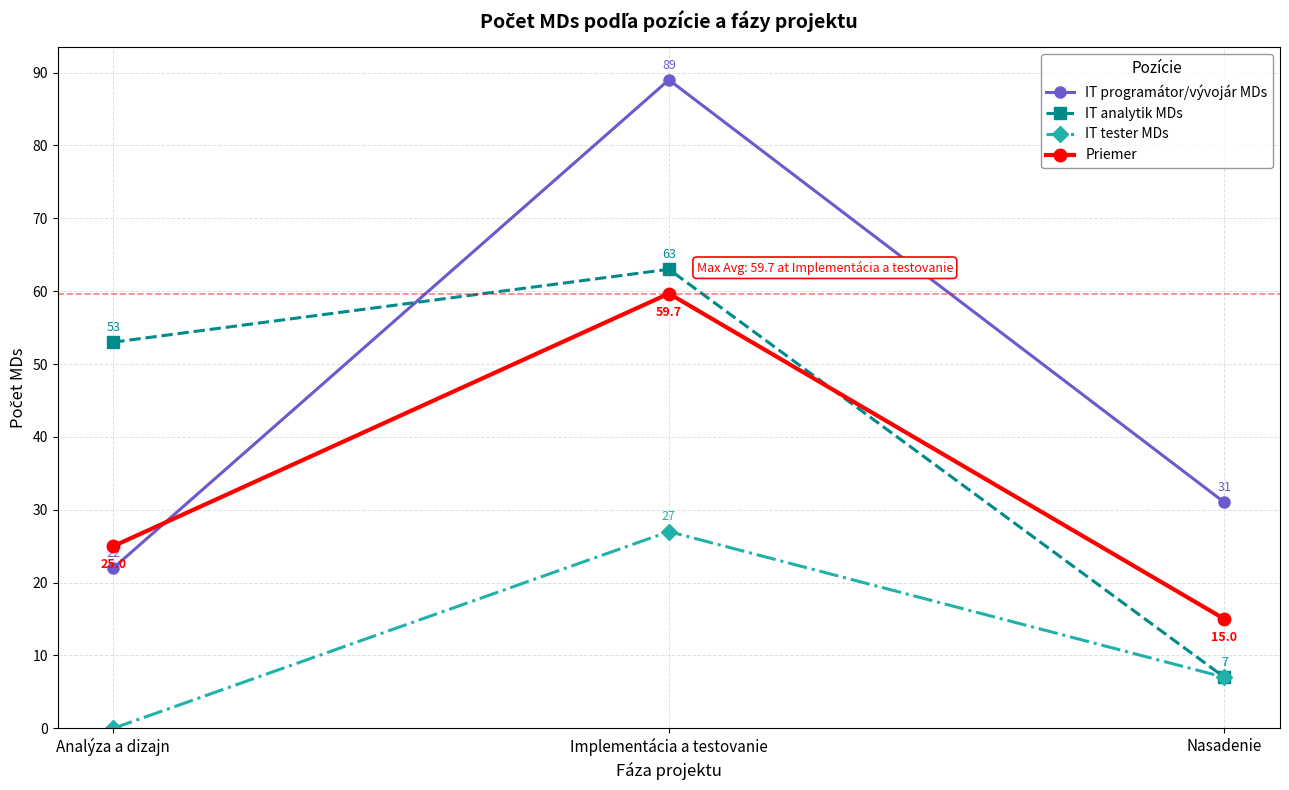

What is the spread (max minus min) of values at Analýza a dizajn?

53.0